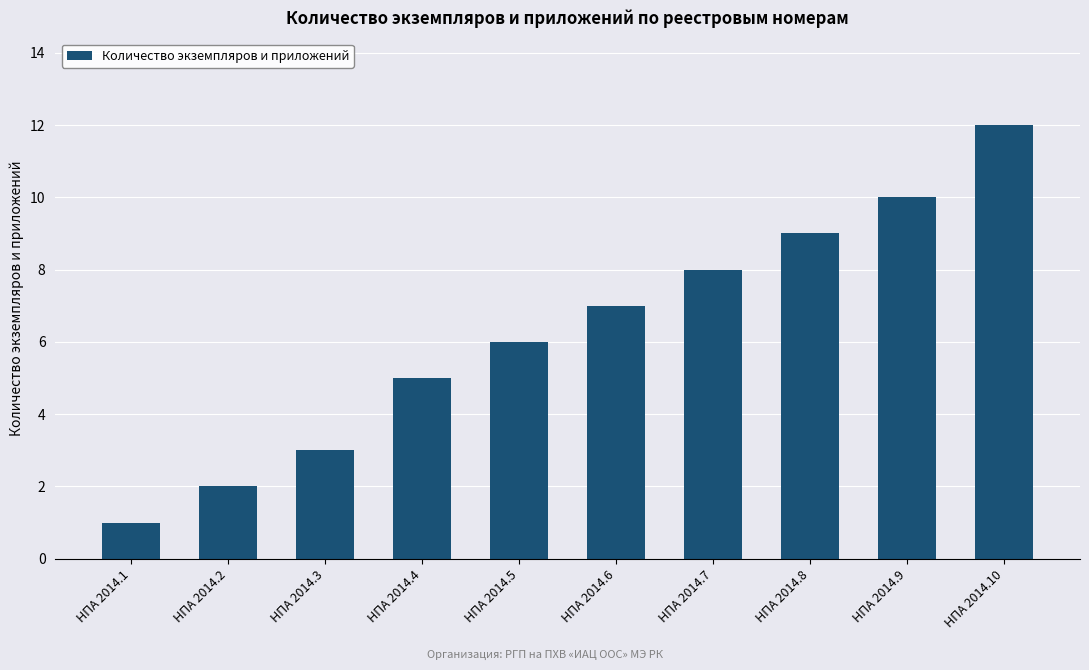

Rank the categories by value from highest to lowest.

НПА 2014.10, НПА 2014.9, НПА 2014.8, НПА 2014.7, НПА 2014.6, НПА 2014.5, НПА 2014.4, НПА 2014.3, НПА 2014.2, НПА 2014.1